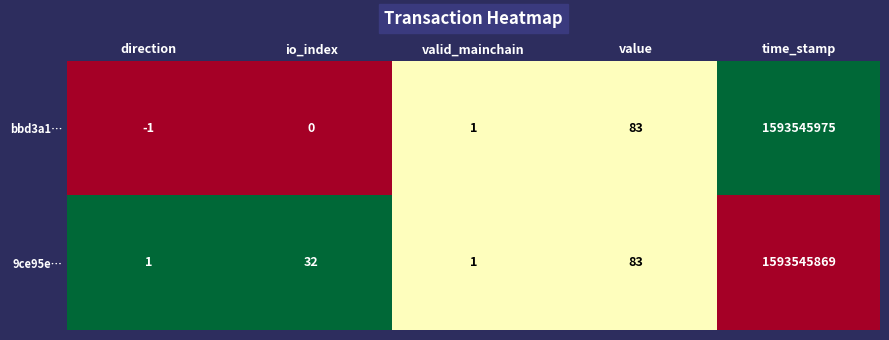

At which category is the sum across all series the highest?

time_stamp